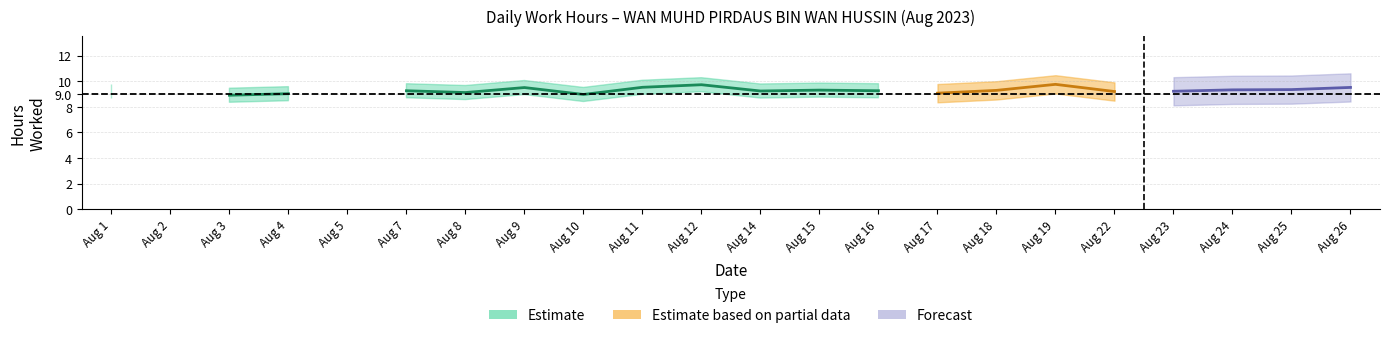

Read the value at 9.

9.5